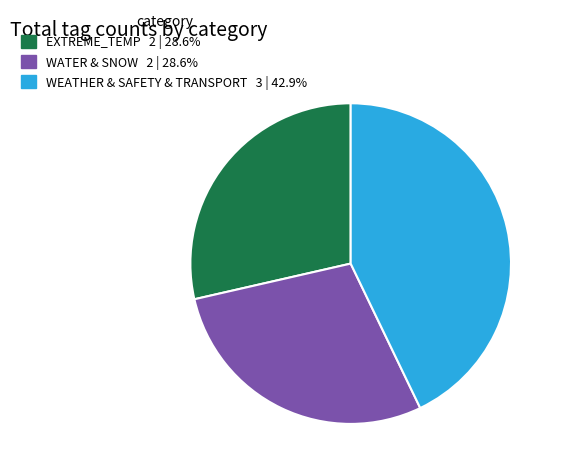

Is there a majority slice in this chart?

No